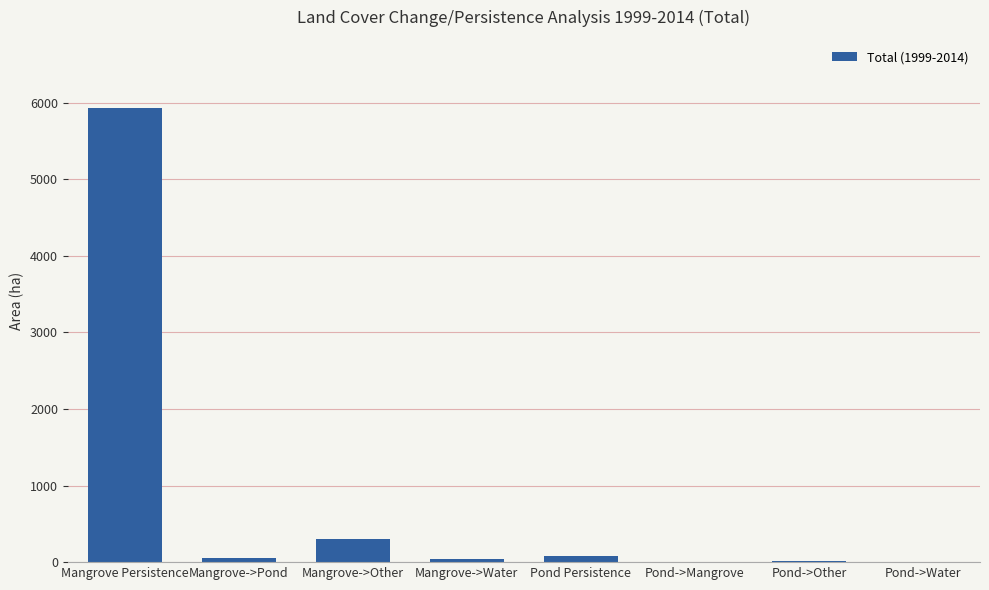

The value at Mangrove->Pond is 50.8. True or false?

True